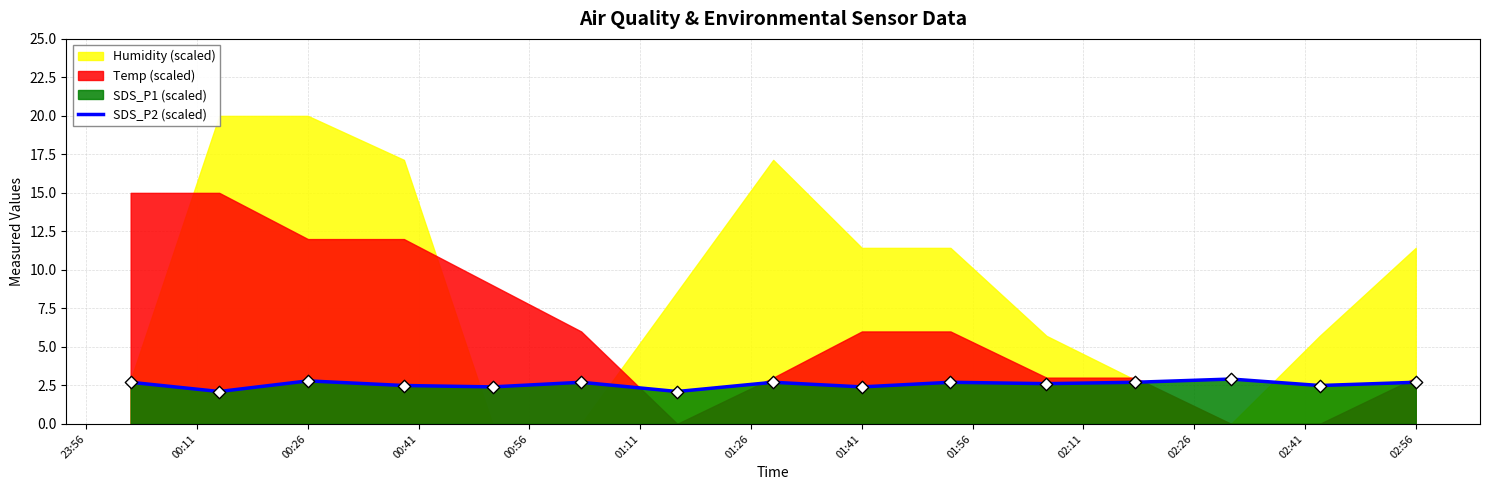

What is the highest value of the SDS_P2 (scaled) series?

2.9